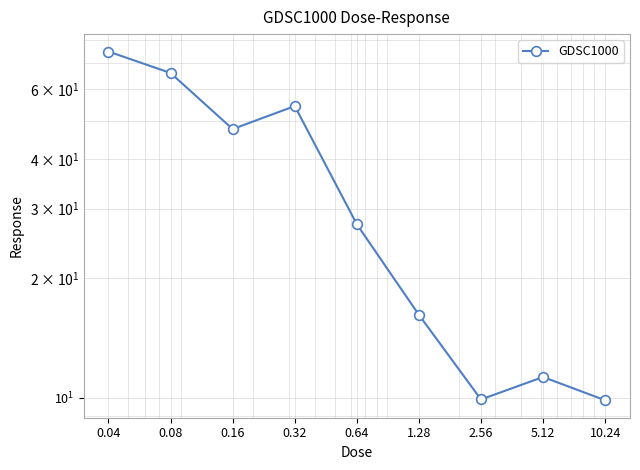

Count the number of categories in the chart.

9